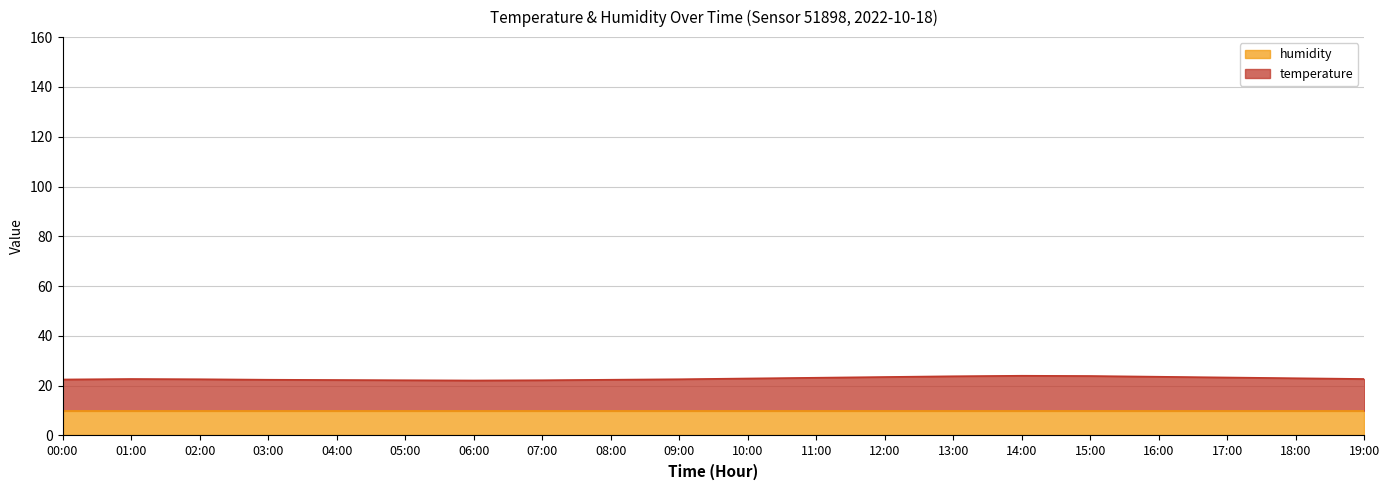

At which category does the chart reach its minimum across all series?

06:00